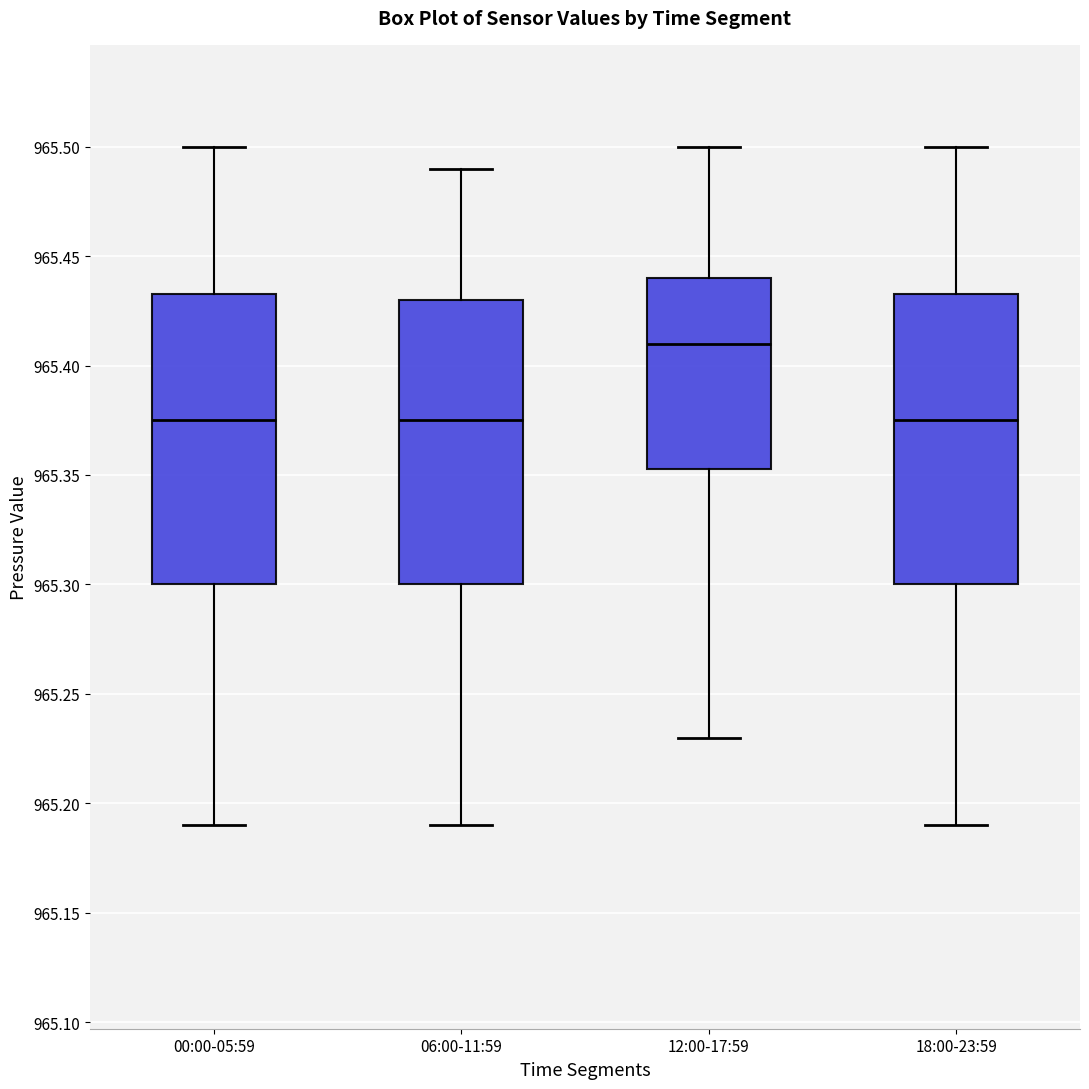

Where is the upper edge of the box for 12:00-17:59 on the y-axis? The values are not printed on the chart, so give them approximately, as read against the axis.

965.440